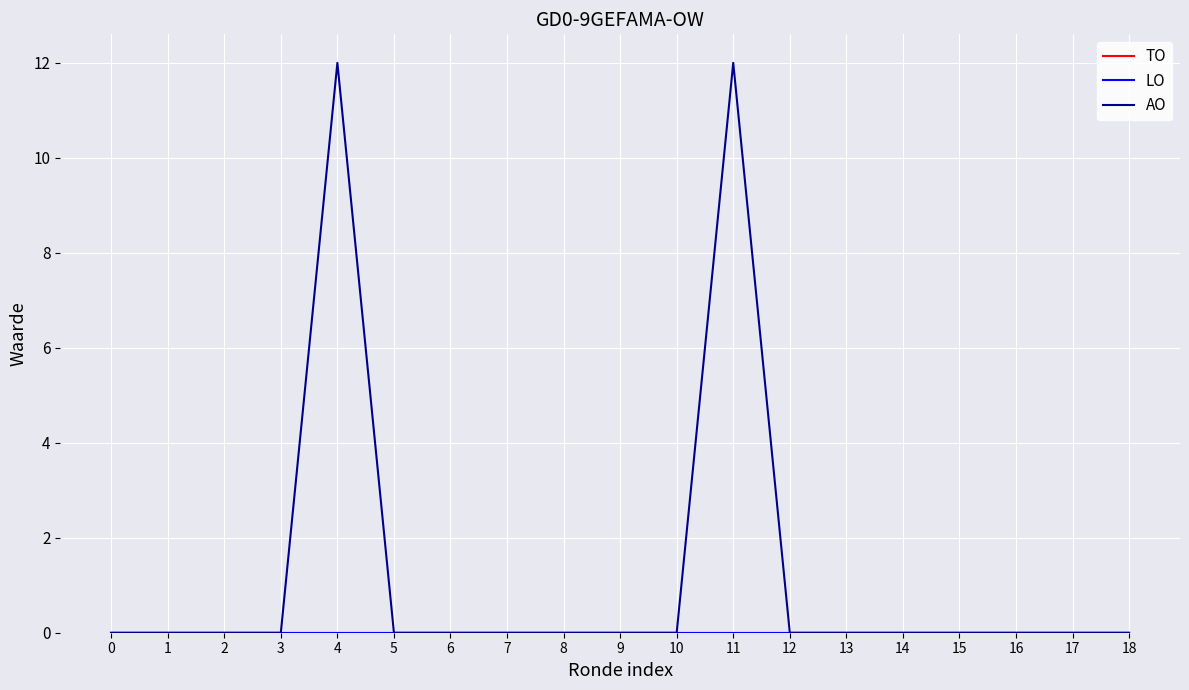

Is this an area chart (filled region under the line)?

No